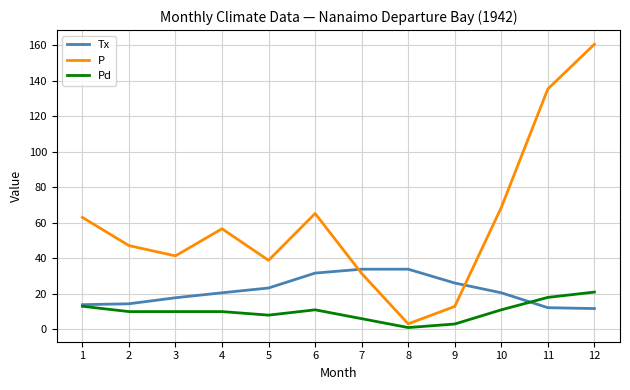

True or false: Tx and P intersect in this chart.

True